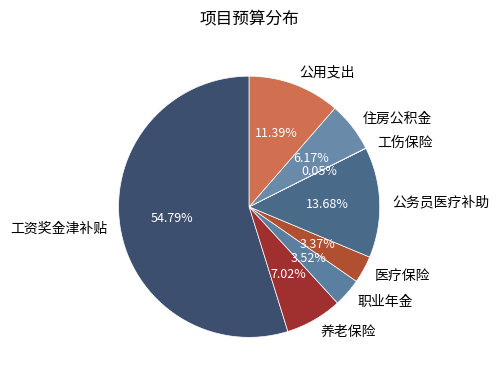

Combined, do 住房公积金 and 公用支出 account for over 50%?

No